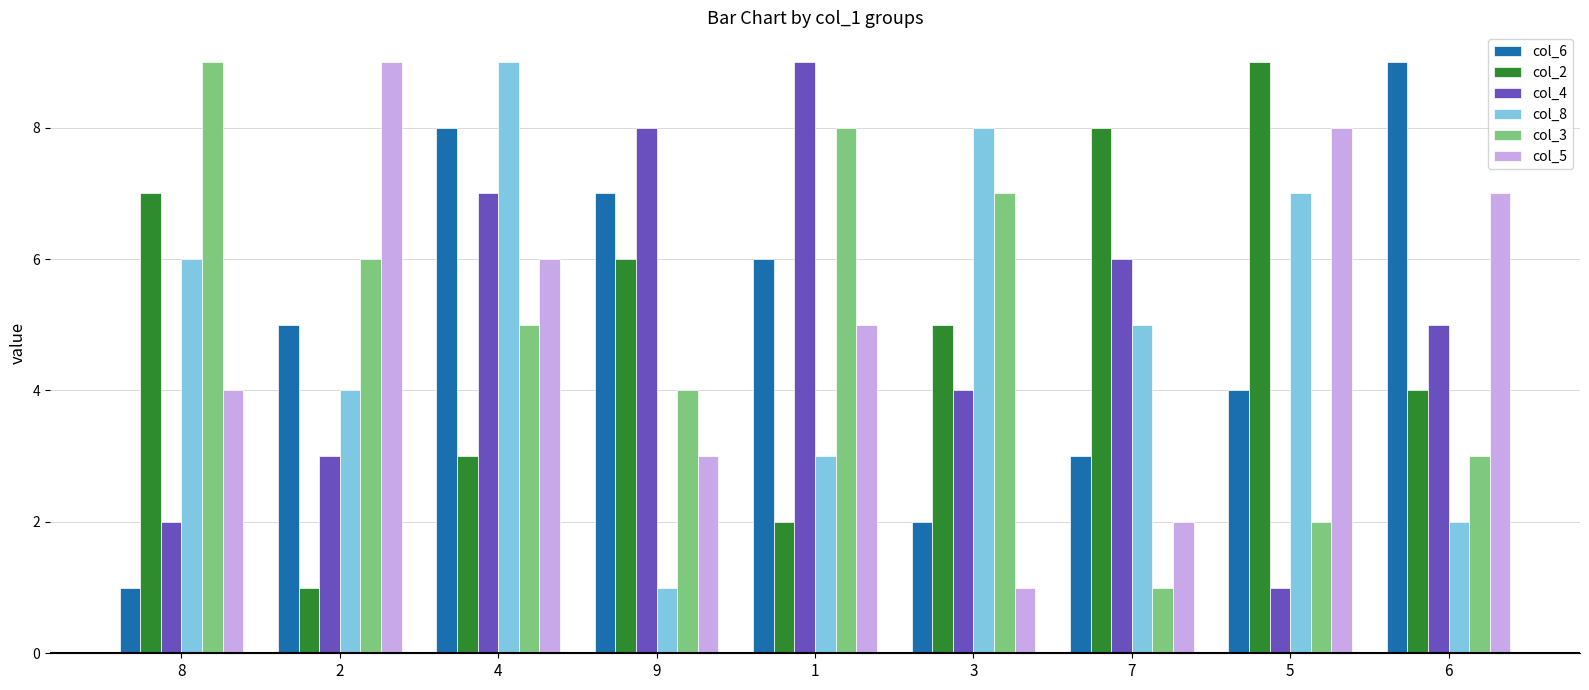

Rank the series at 7 from highest to lowest value.

col_2, col_4, col_8, col_6, col_5, col_3